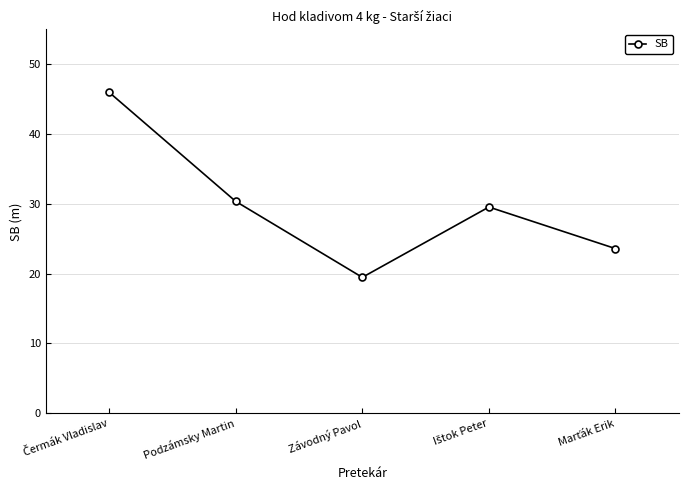

What is the value of the 1st point from the left?

46.0